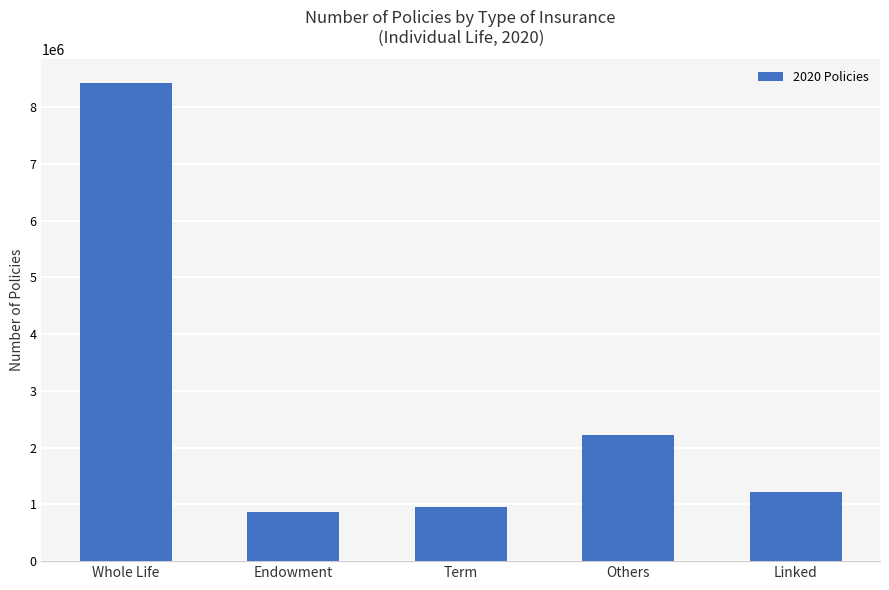

What is the maximum value shown in the chart?

8420756